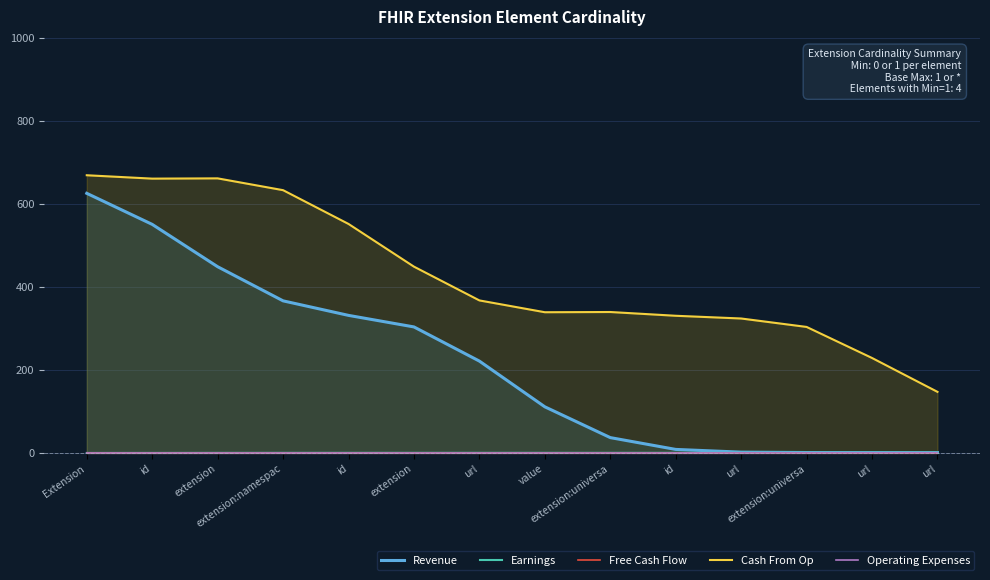

True or false: Revenue and Earnings intersect in this chart.

False